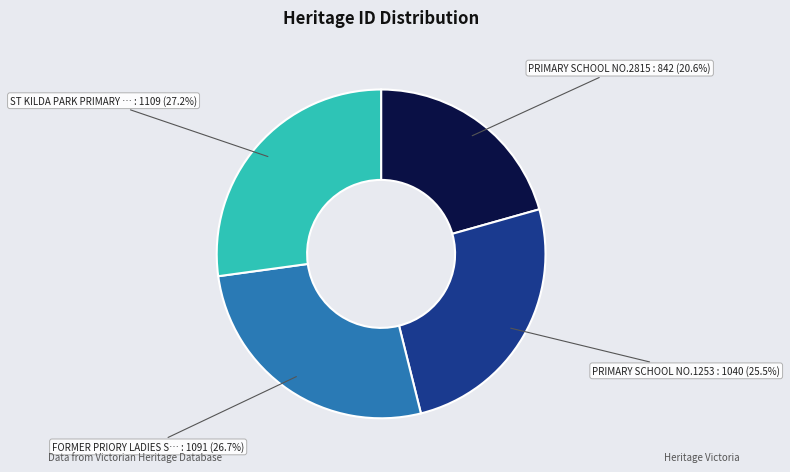

To the nearest percent, what is the difference between the largest and smallest slice percentages?

7%